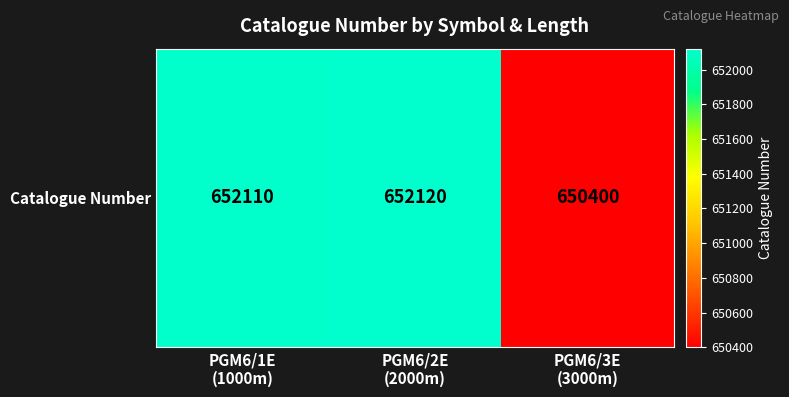

What is the difference between the second highest and minimum values?

1710